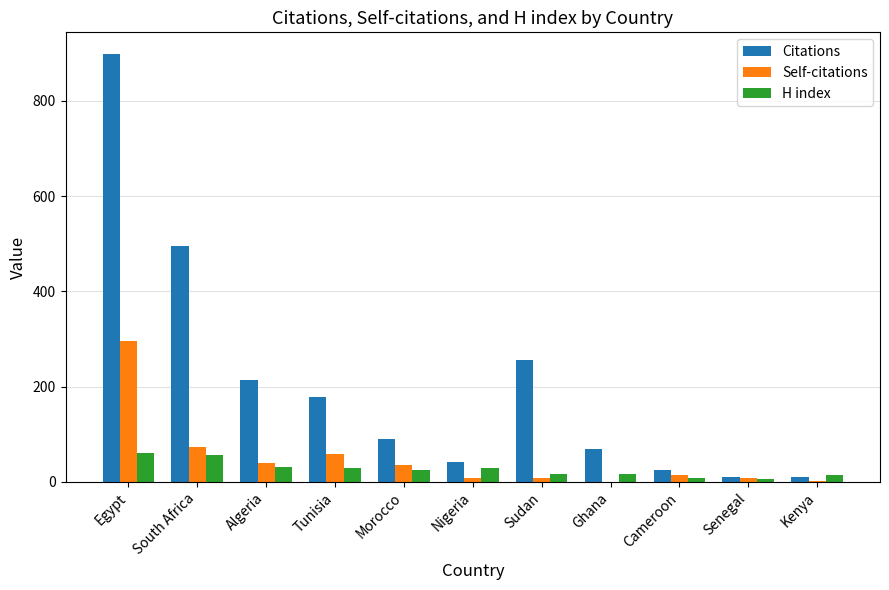

What is the total value across all series at Morocco?

152